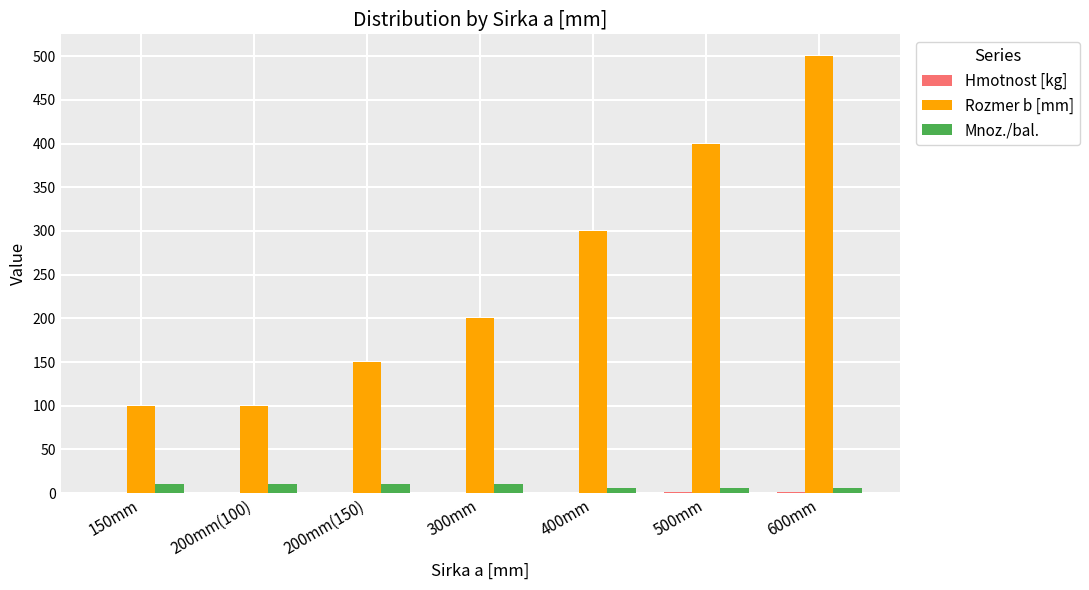

Which series has the largest total across all categories?

Rozmer b [mm]